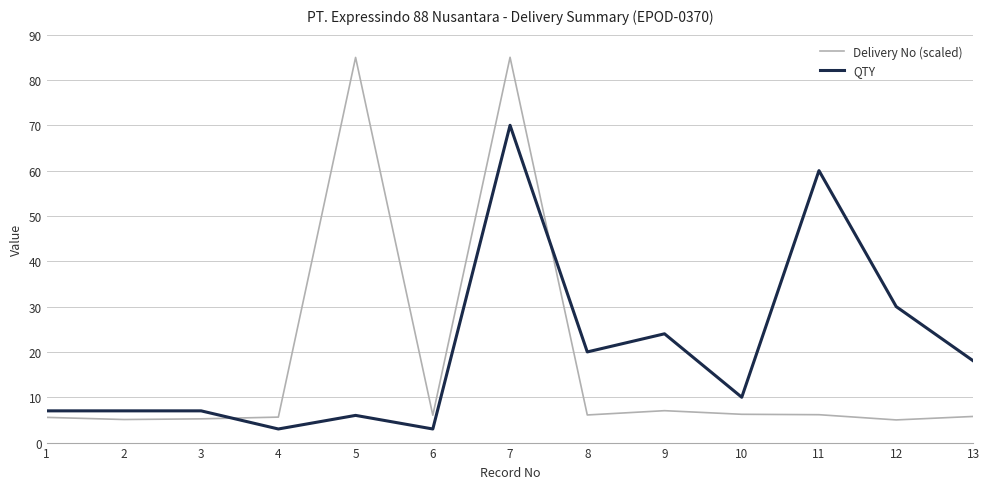

What is the greatest value displayed?

85.0